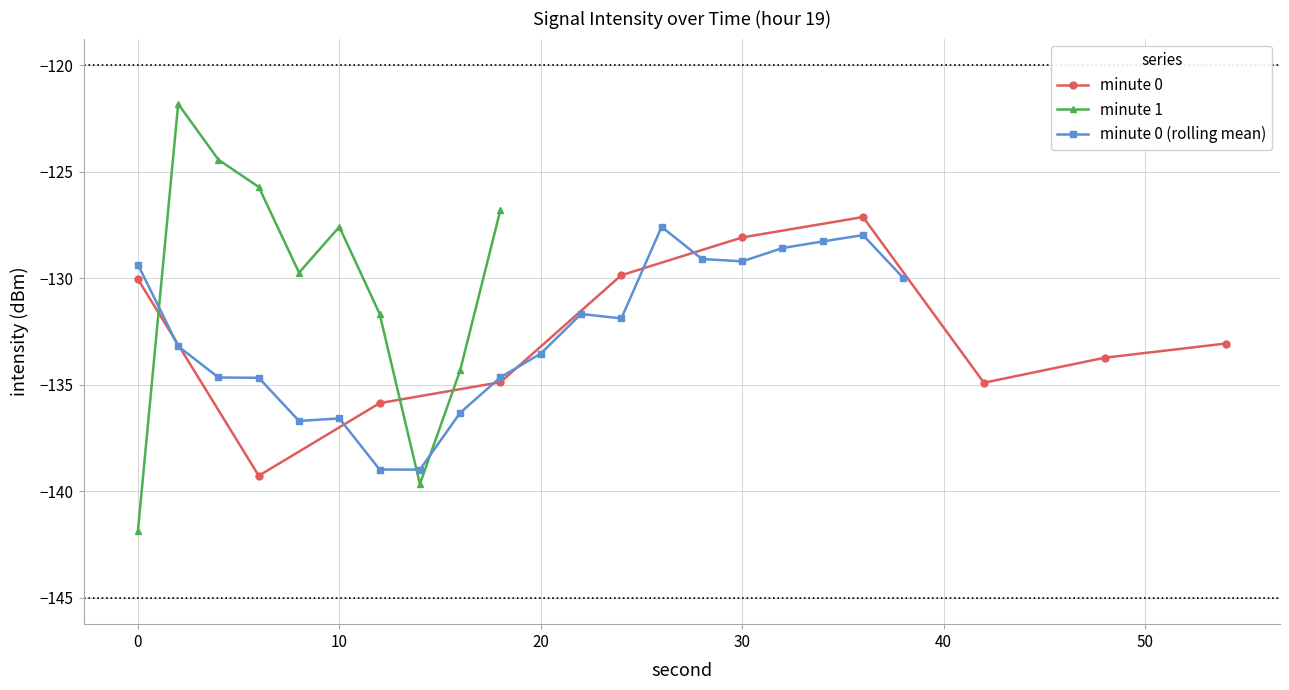

How many interior local peaks does the minute 0 series have?

1